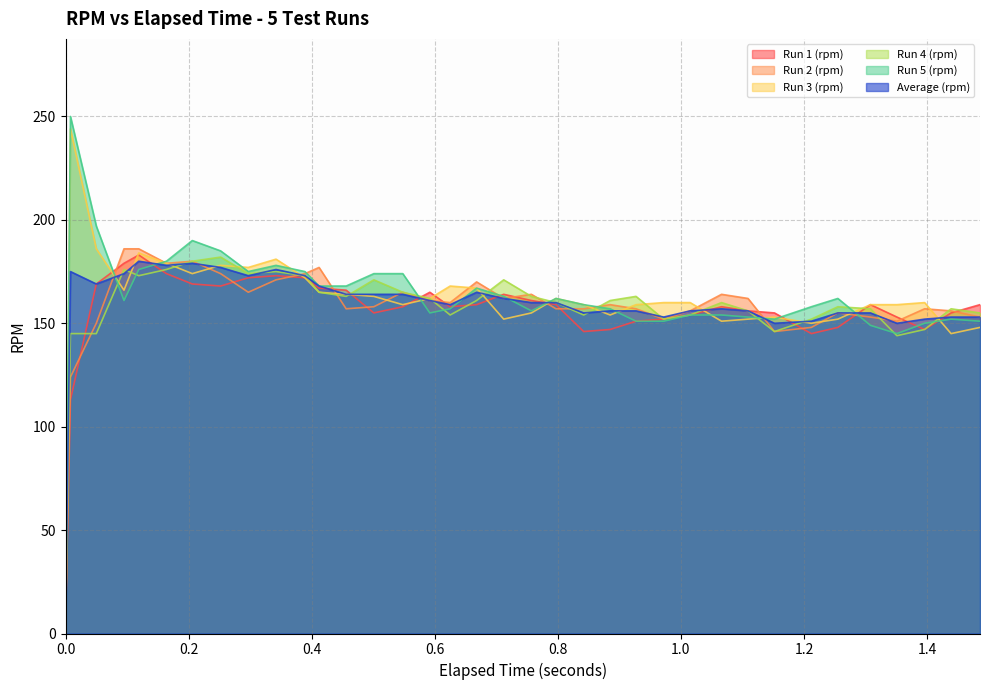

Where does the Run 5 (rpm) series first go above 161?

0.008